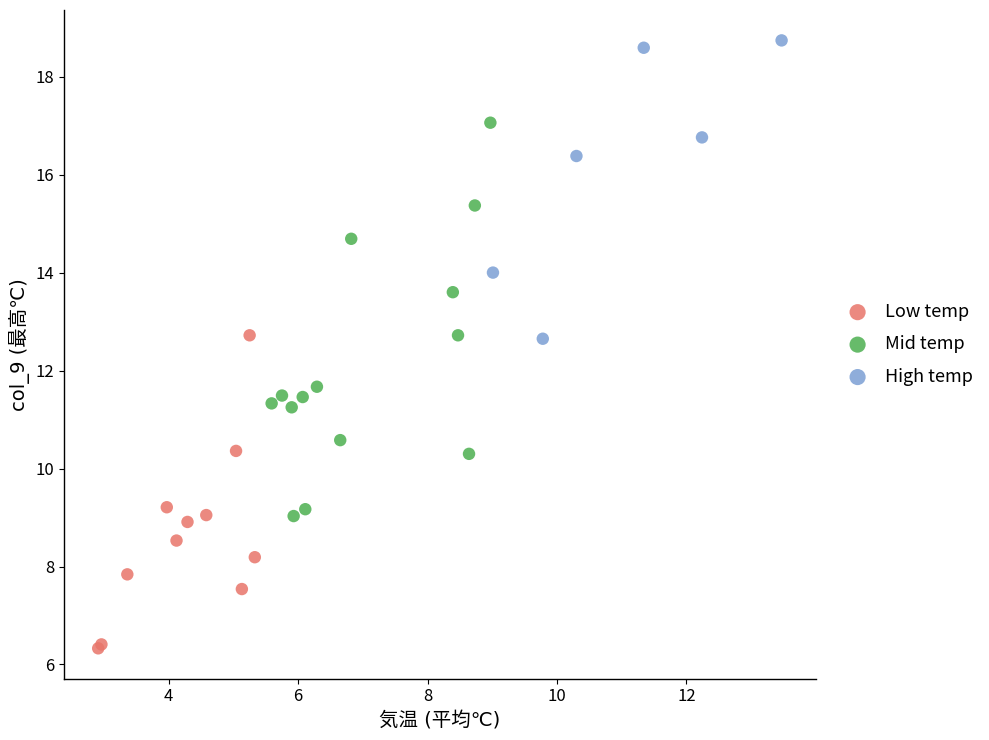

Which series reaches the minimum Y coordinate?

Low temp